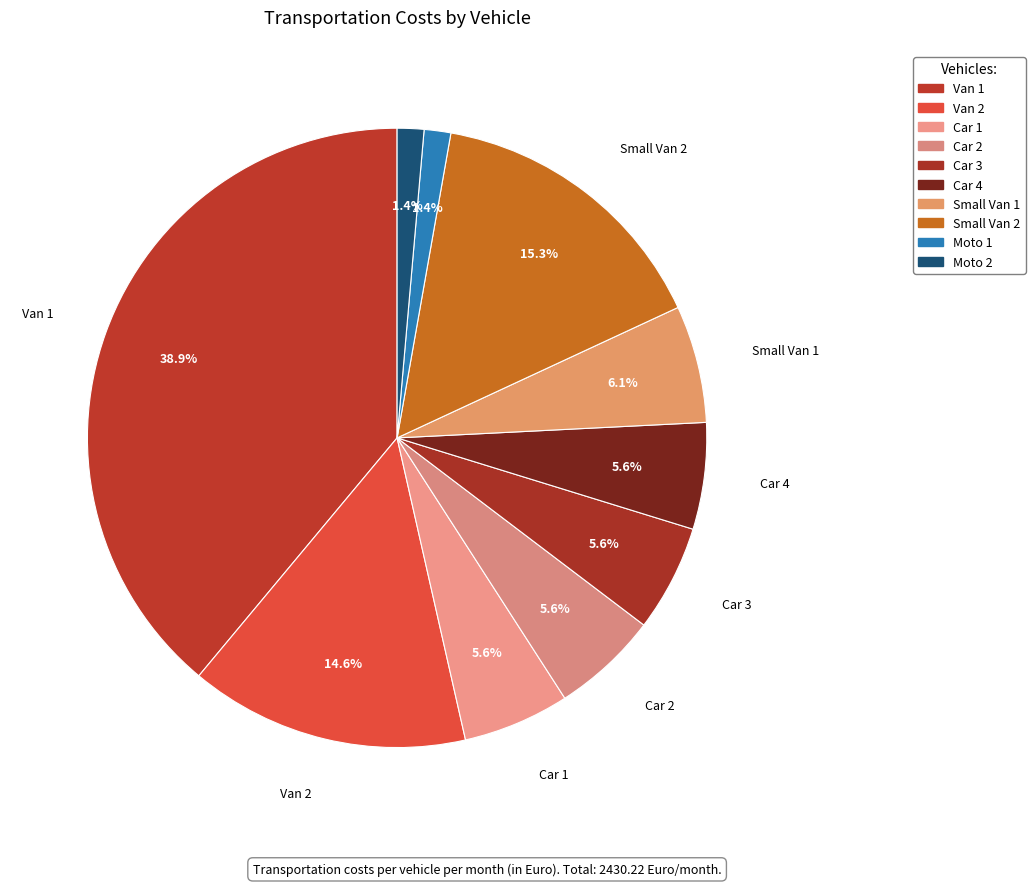

What is the change in value from Car 3 to Moto 1?

-101.4